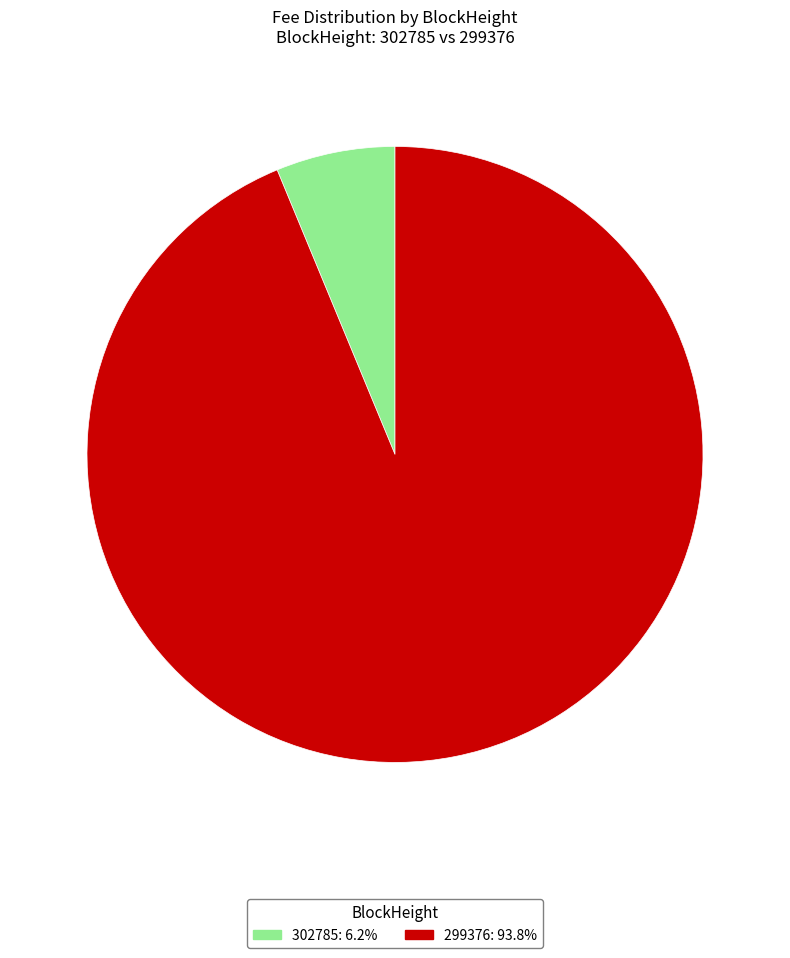

How many slices are in this pie chart?

2